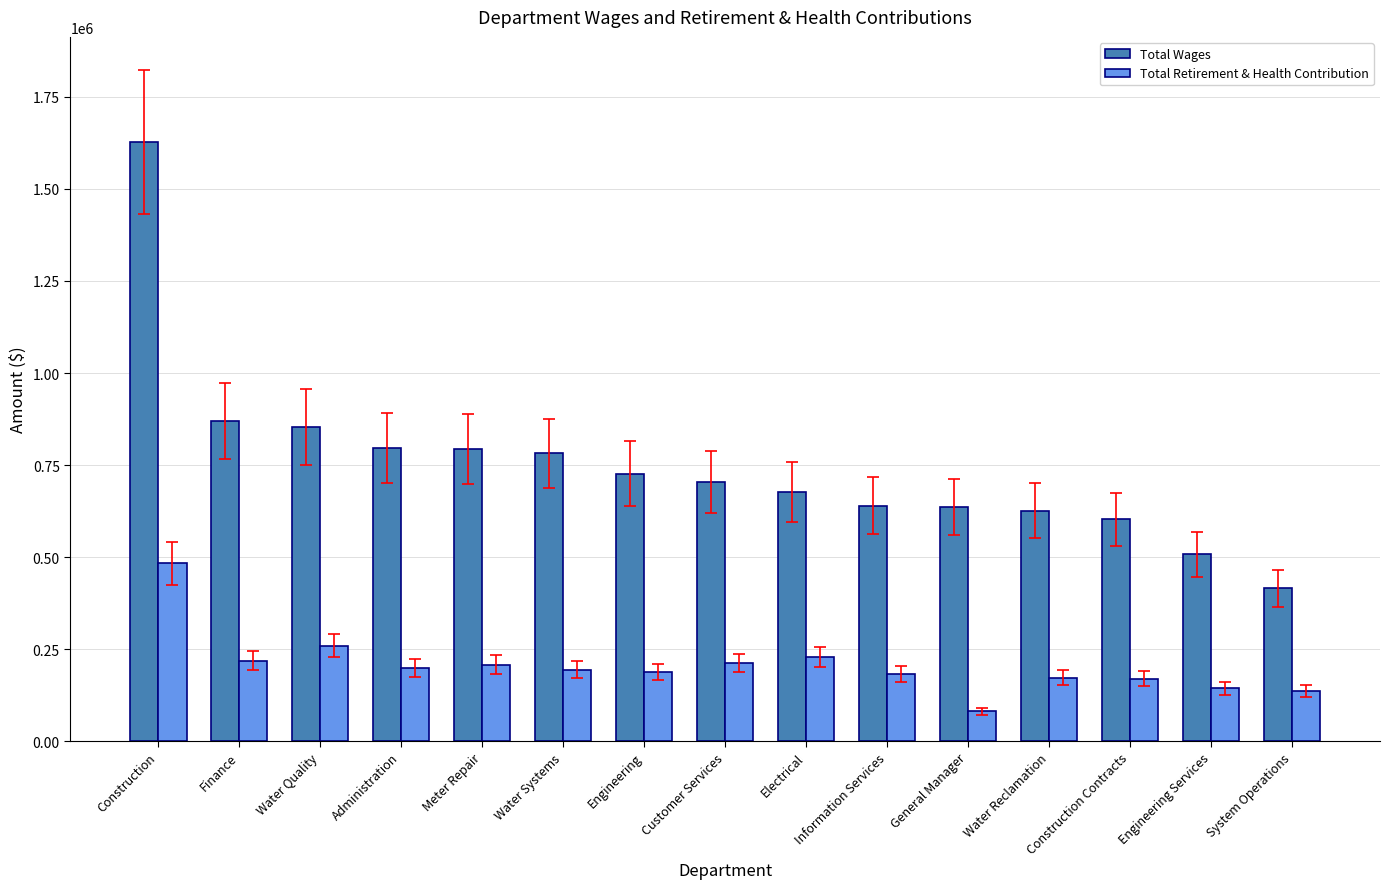

How many bars are there in total?

30